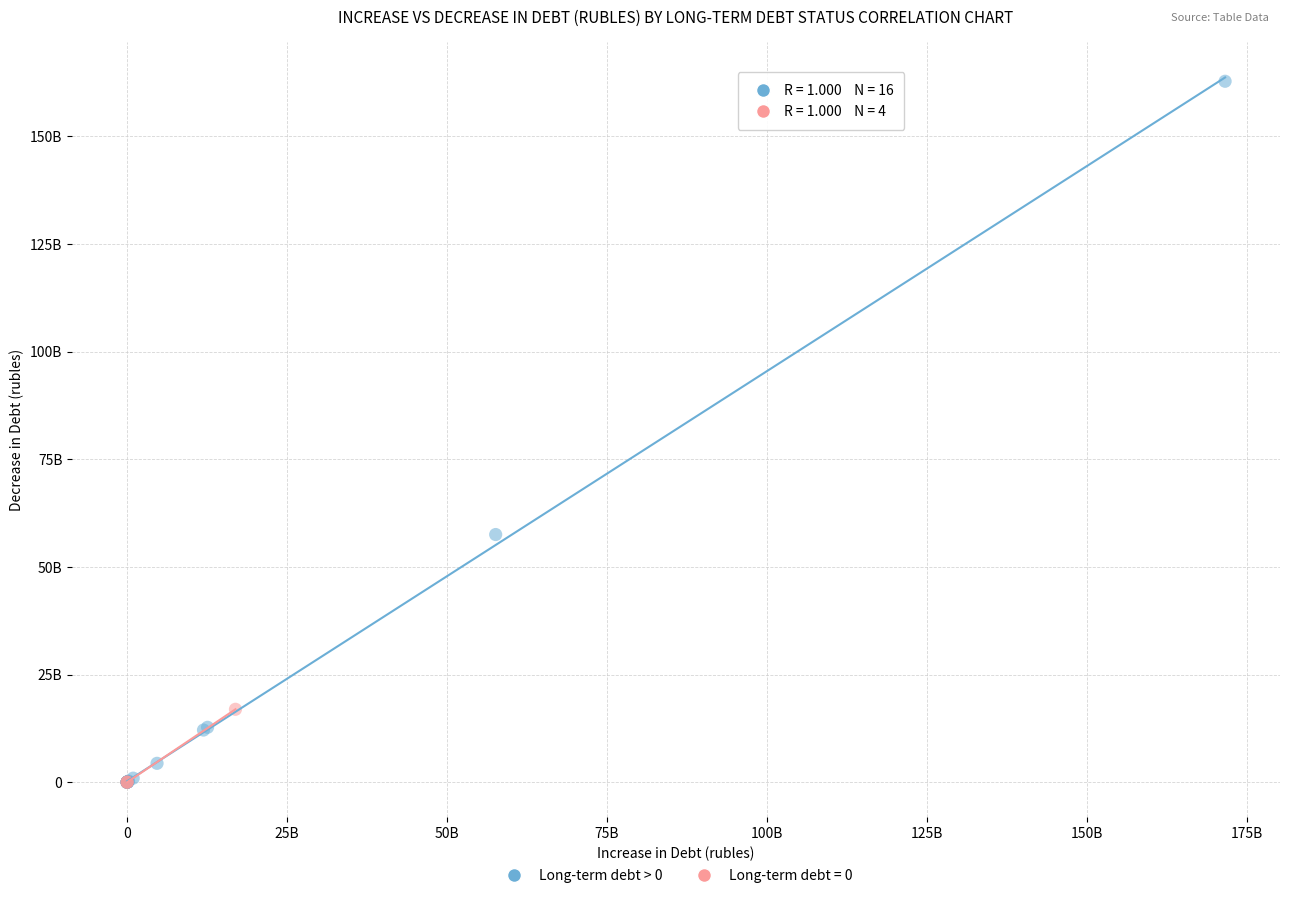

What are all the series names shown in the legend?

Long-term debt > 0, Long-term debt = 0